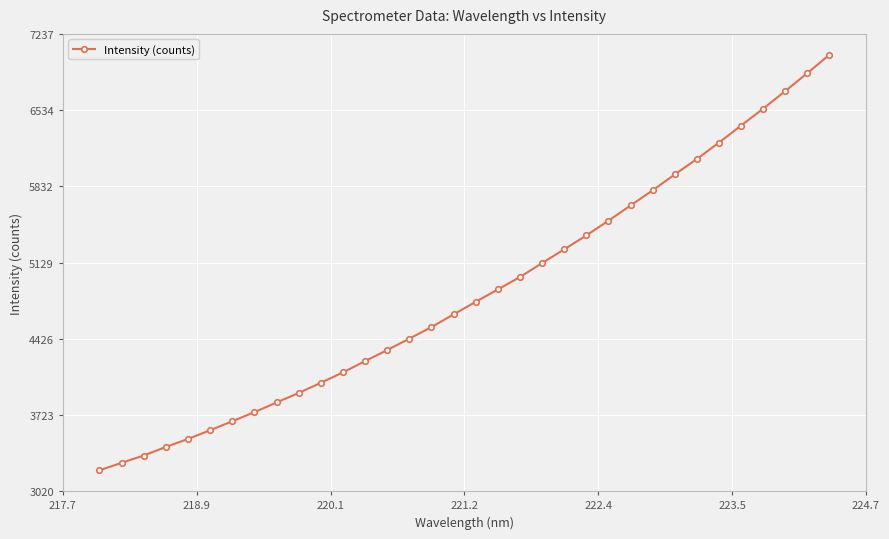

What is the greatest value displayed?

7045.6